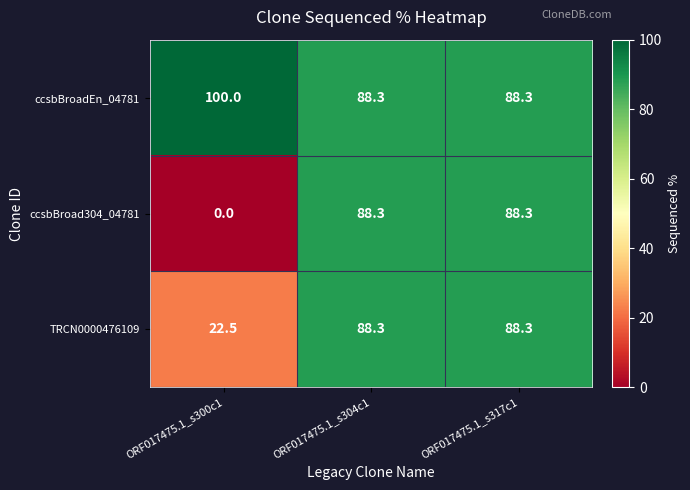

Count the number of categories in the chart.

3